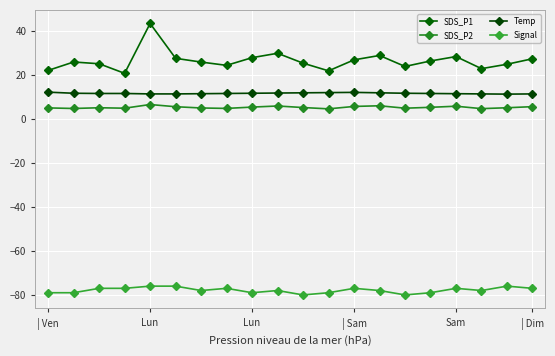

True or false: Temp and SDS_P2 intersect in this chart.

False